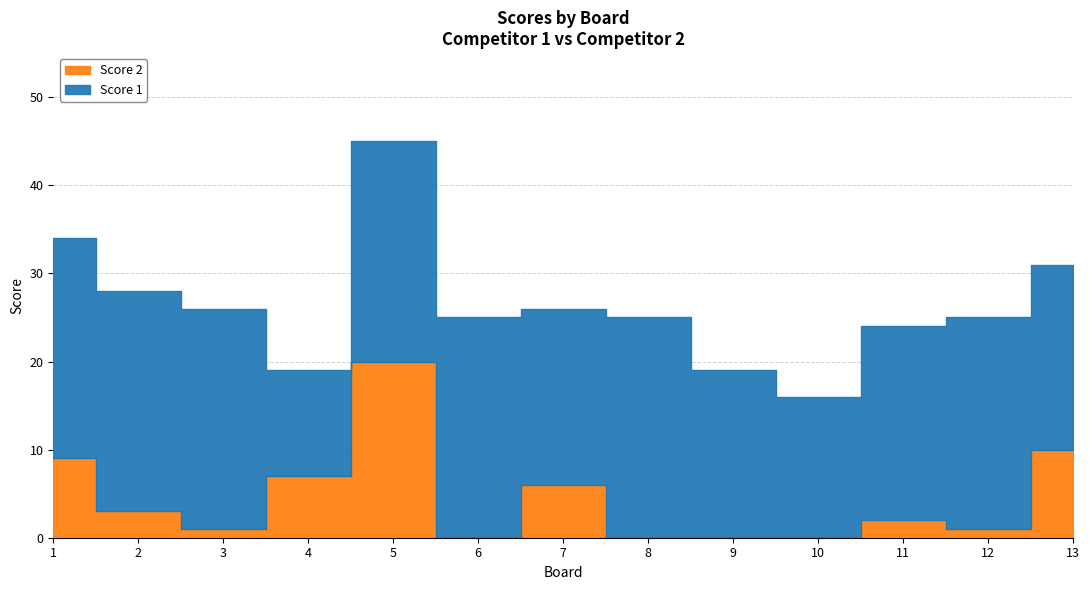

Which series changed the most between 3 and 12?

Score 1